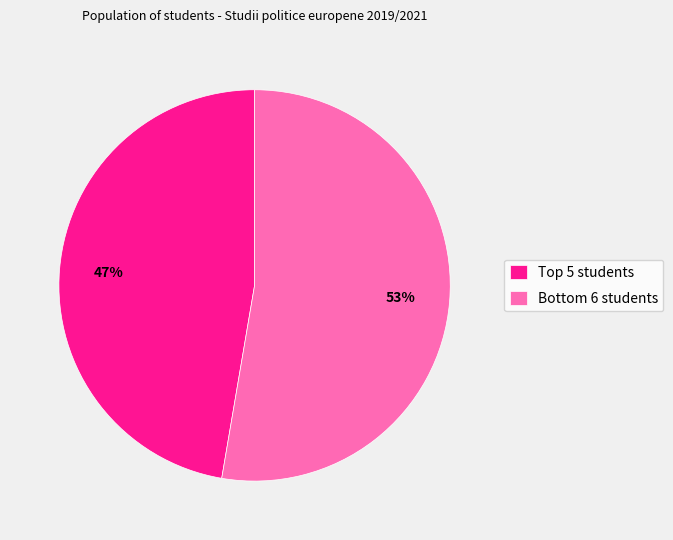

Rank the categories by value from highest to lowest.

Bottom 6 students, Top 5 students